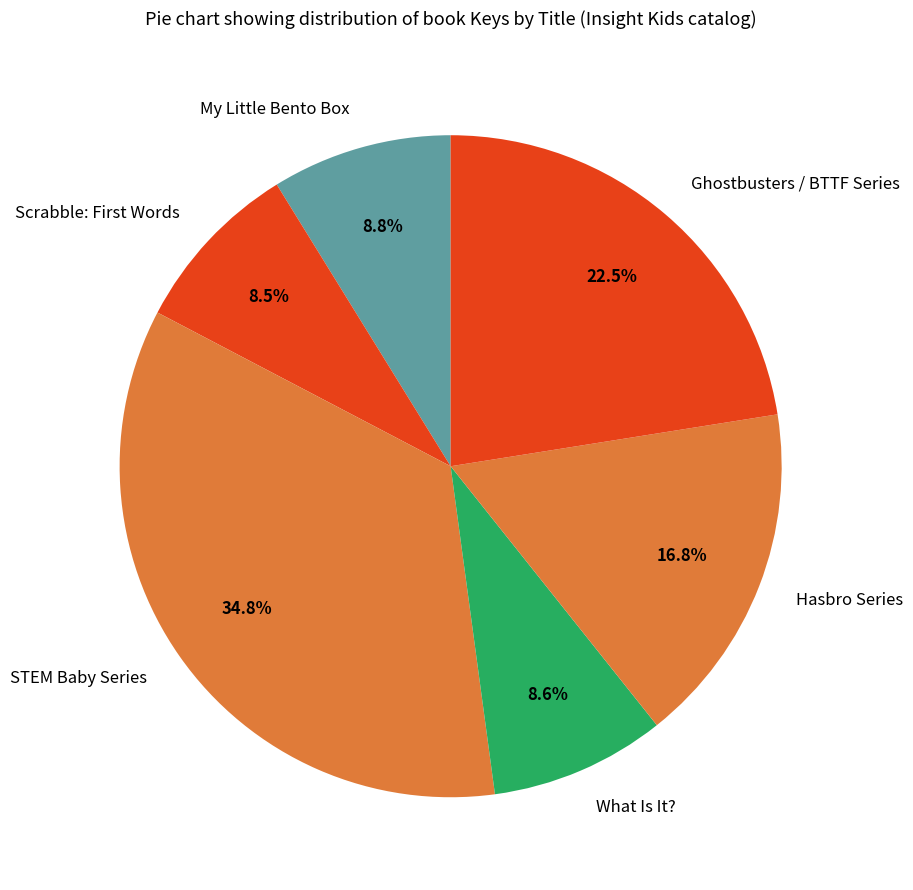

True or false: My Little Bento Box accounts for 3% of the total.

False